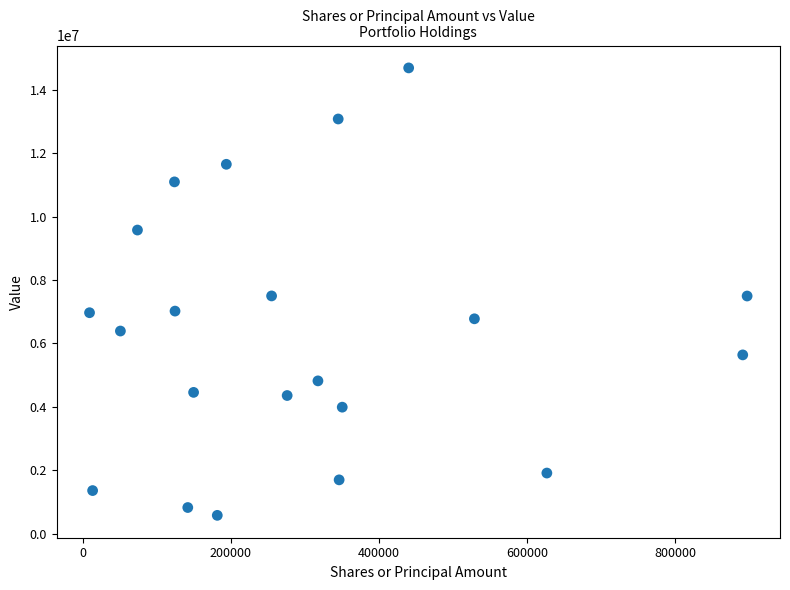

What is the range of Y values (max minus min)?

14121000